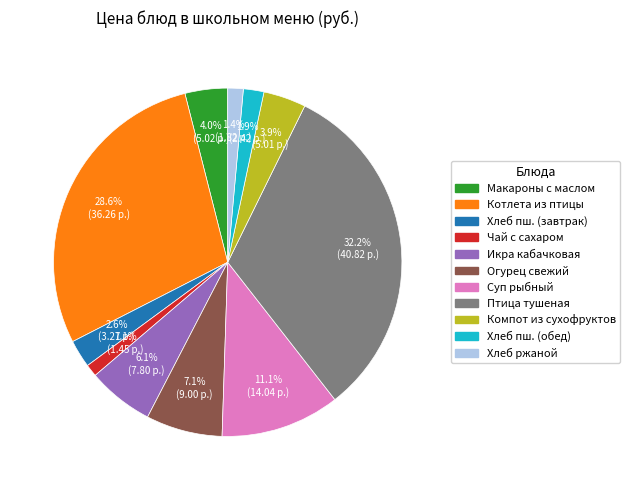

Count the number of slices in the pie.

11